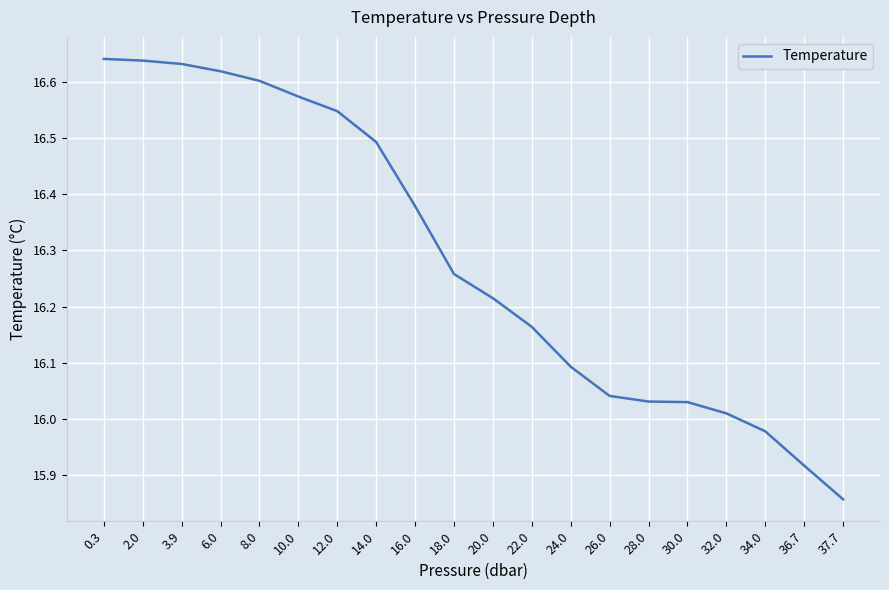

How many lines are shown in the chart?

1